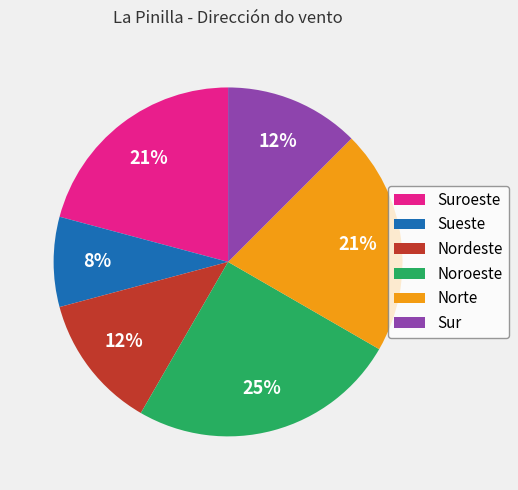

Between Suroeste and Noroeste, which is larger?

Noroeste